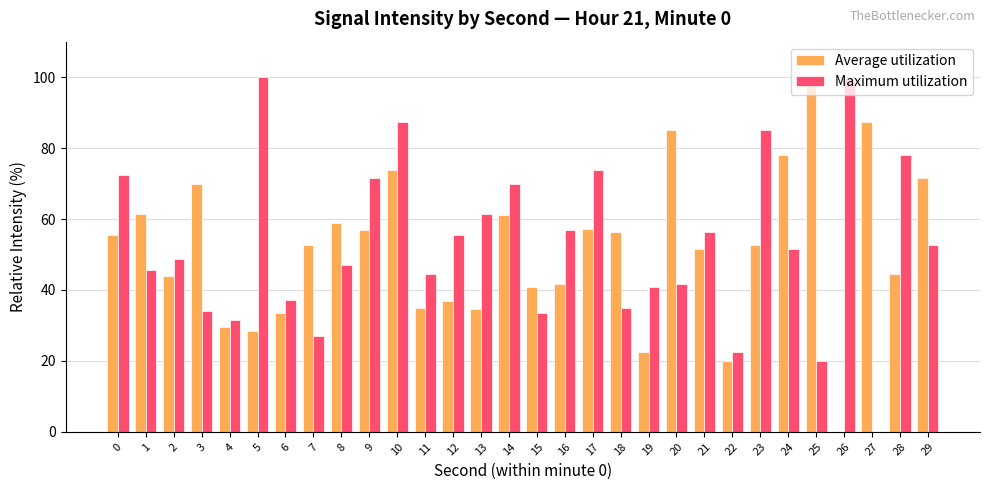

What is the sum of all Maximum utilization values?

1581.6